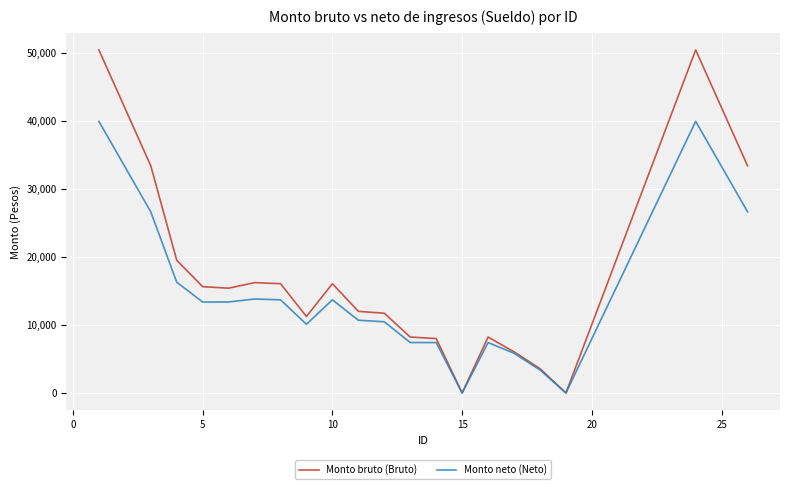

What is the maximum value for Monto bruto (Bruto)?

50427.2